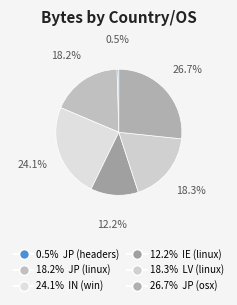

Is there any slice that represents more than half of the pie?

No